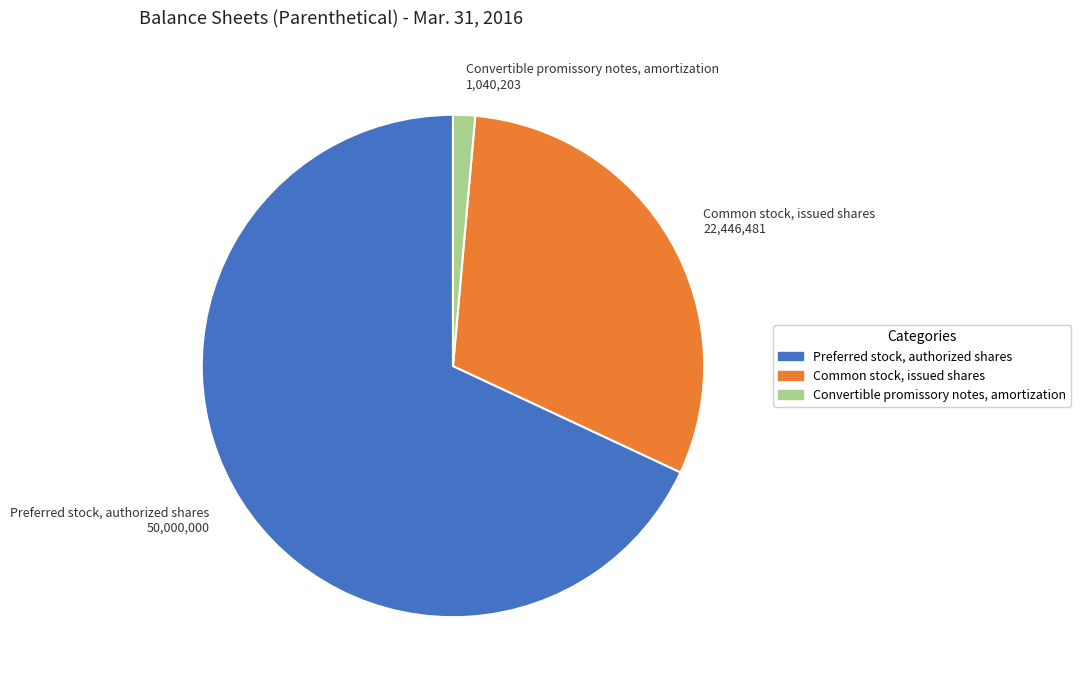

Between Common stock, issued shares 22,446,481 and Preferred stock, authorized shares 50,000,000, which is larger?

Preferred stock, authorized shares 50,000,000